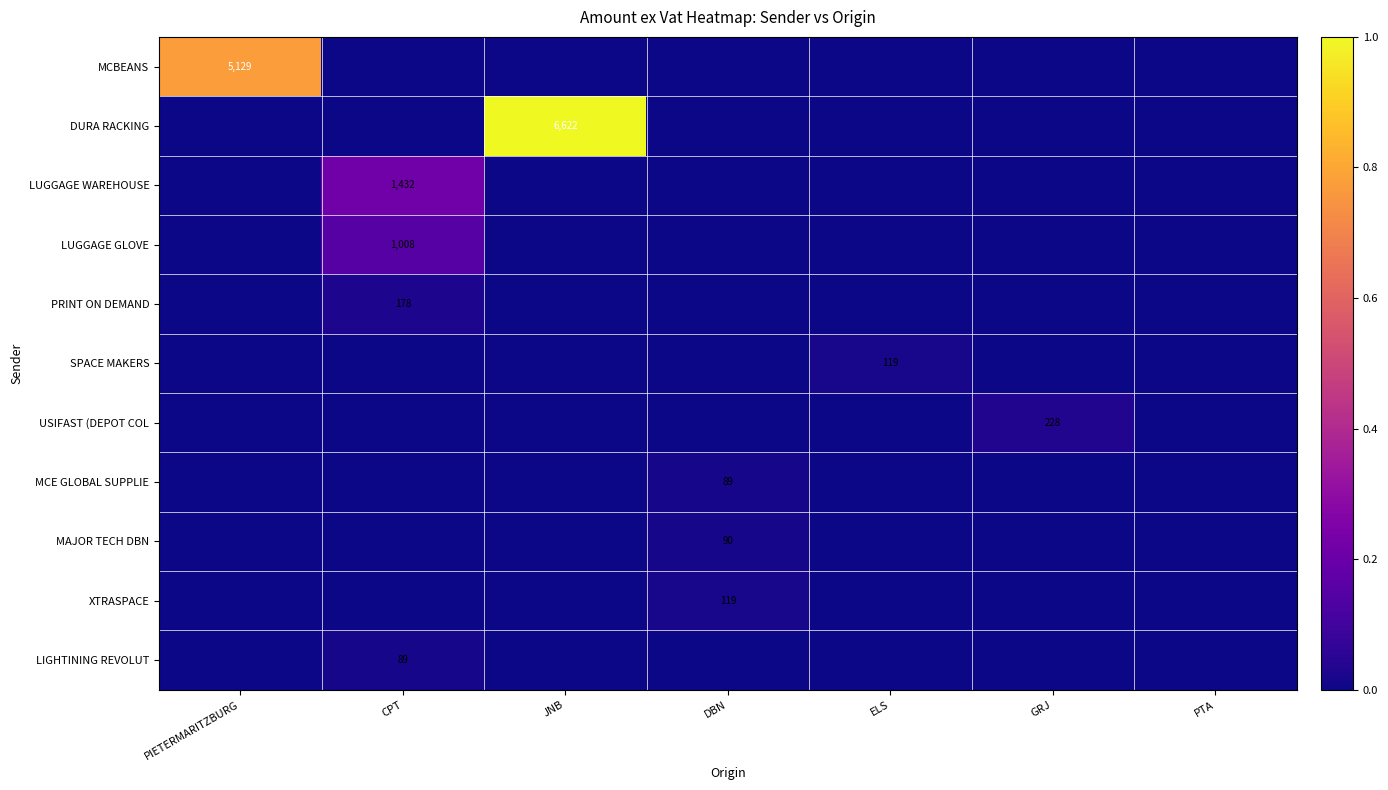

The value of MCBEANS at PIETERMARITZBURG is 5129. True or false?

True